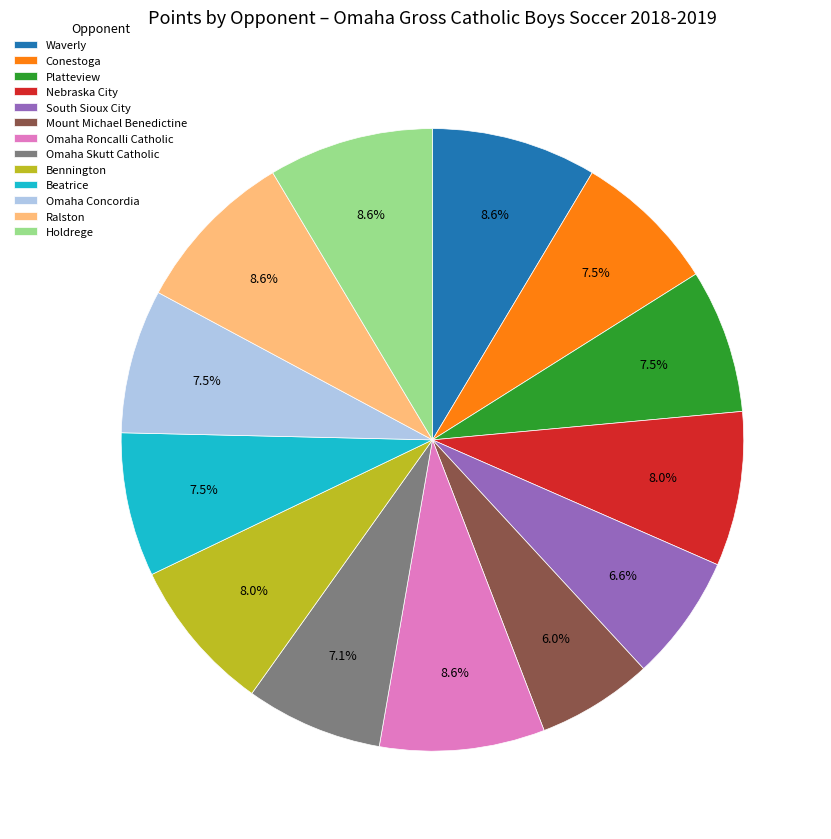

Between South Sioux City and Omaha Roncalli Catholic, which is larger?

Omaha Roncalli Catholic